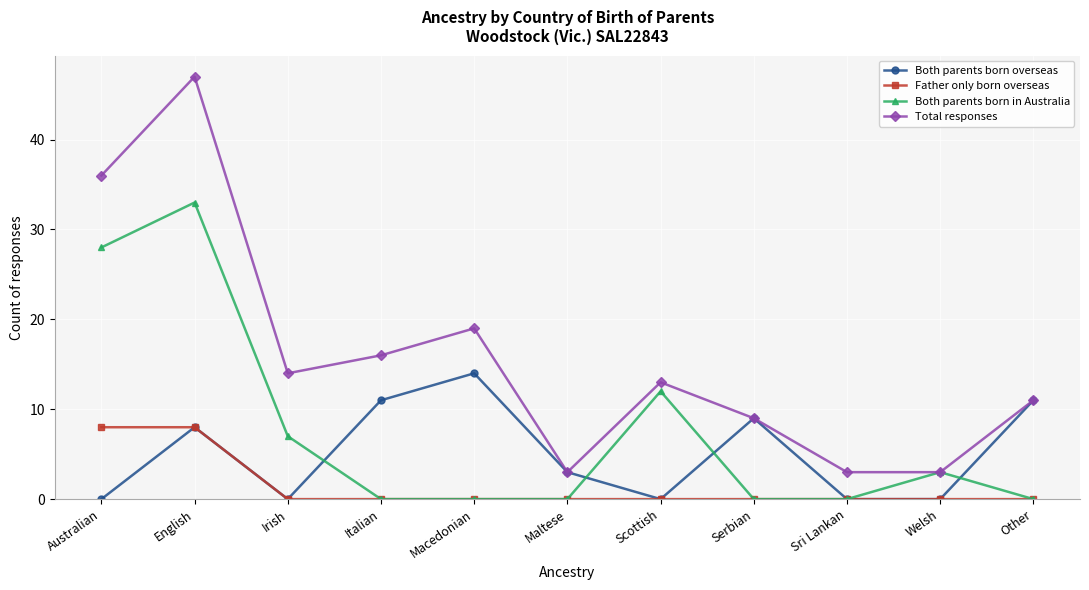

What is the label of the 4th point from the left?

Italian